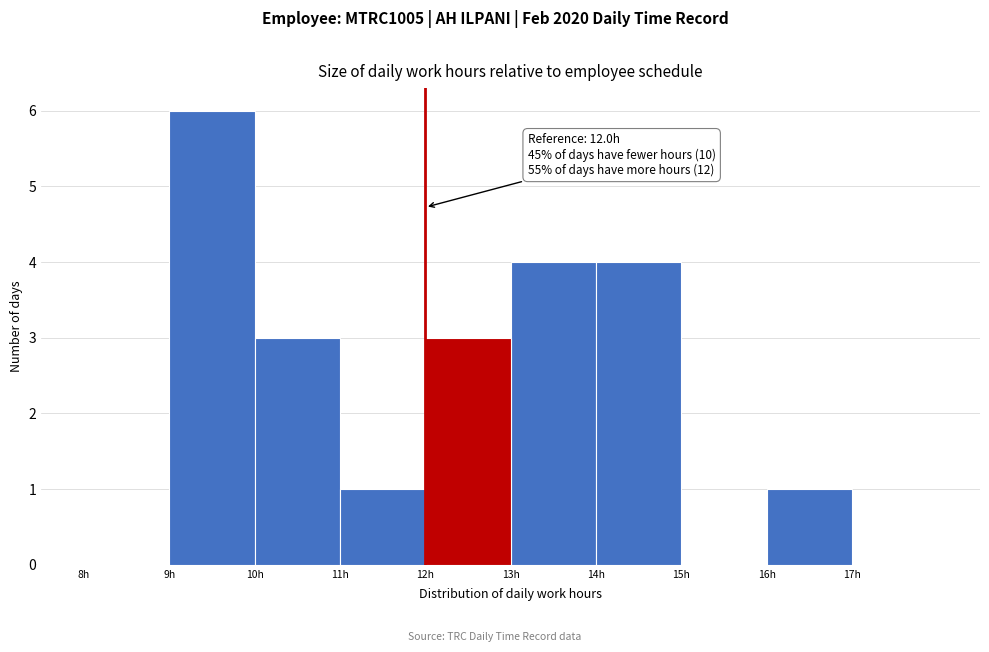

Over which range of the x-axis is the bar tallest?

9 to 10